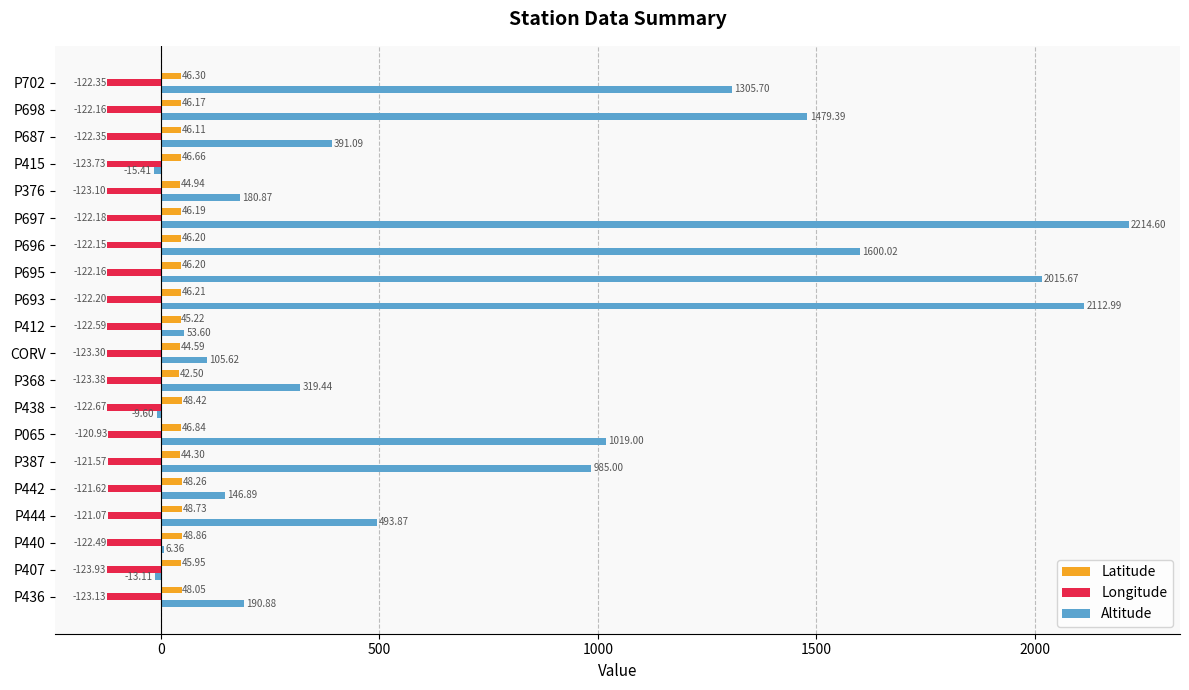

What is the sum of the Altitude values at P415 and P407?

-28.5